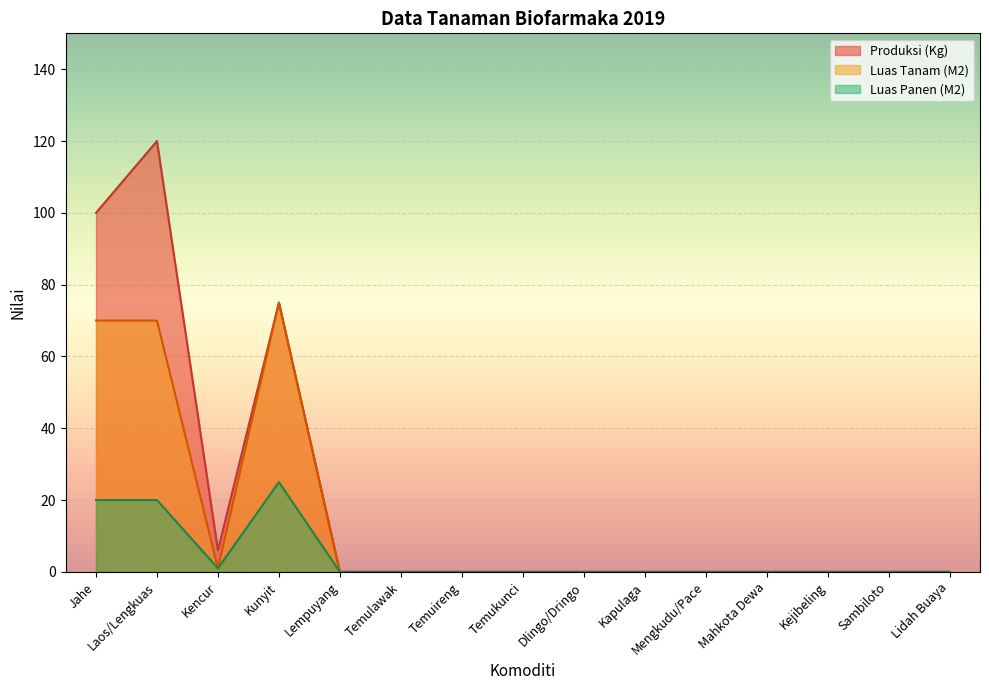

List the labels in order of value, smallest first.

Lempuyang, Temulawak, Temuireng, Temukunci, Dlingo/Dringo, Kapulaga, Mengkudu/Pace, Mahkota Dewa, Kejibeling, Sambiloto, Lidah Buaya, Kencur, Kunyit, Jahe, Laos/Lengkuas